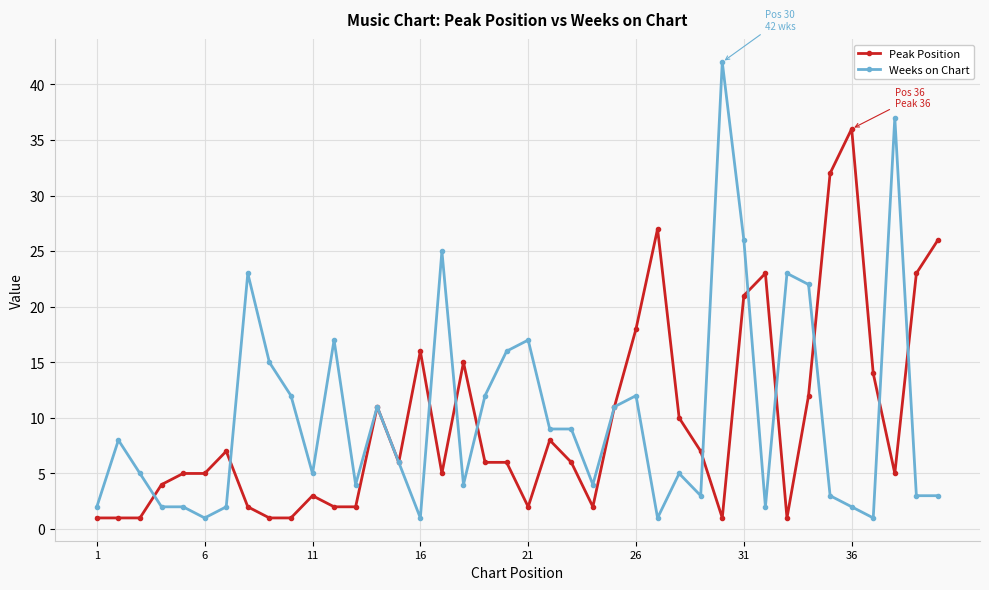

At how many categories does at least one series exceed 19?

13